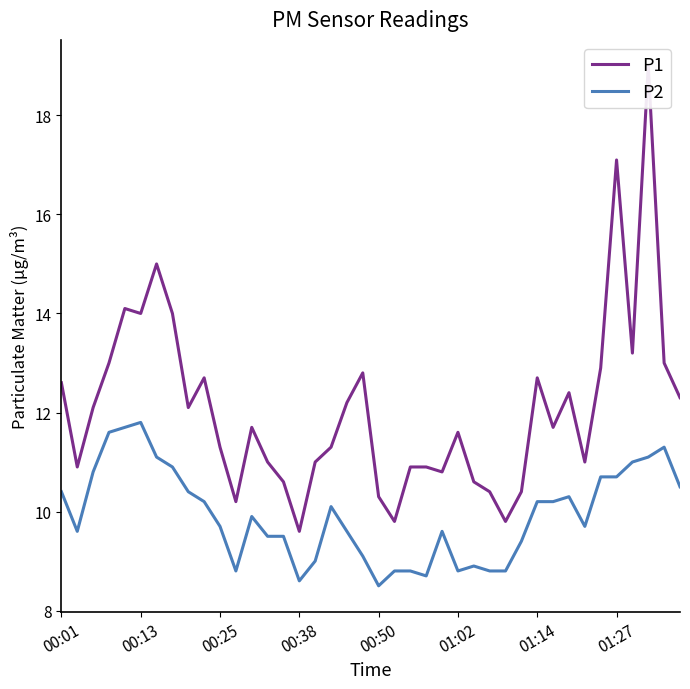

Which series changed the most between 00:38 and 14?

P1